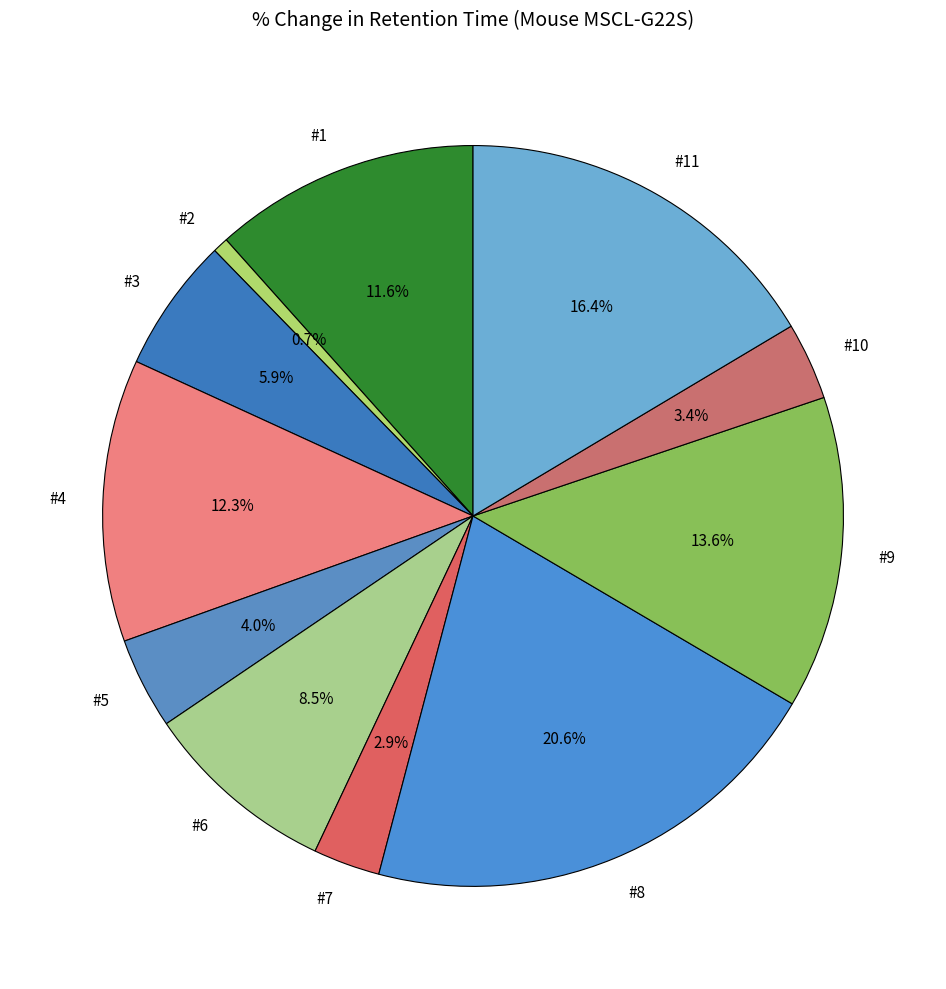

To the nearest percent, what is the average slice percentage?

9%